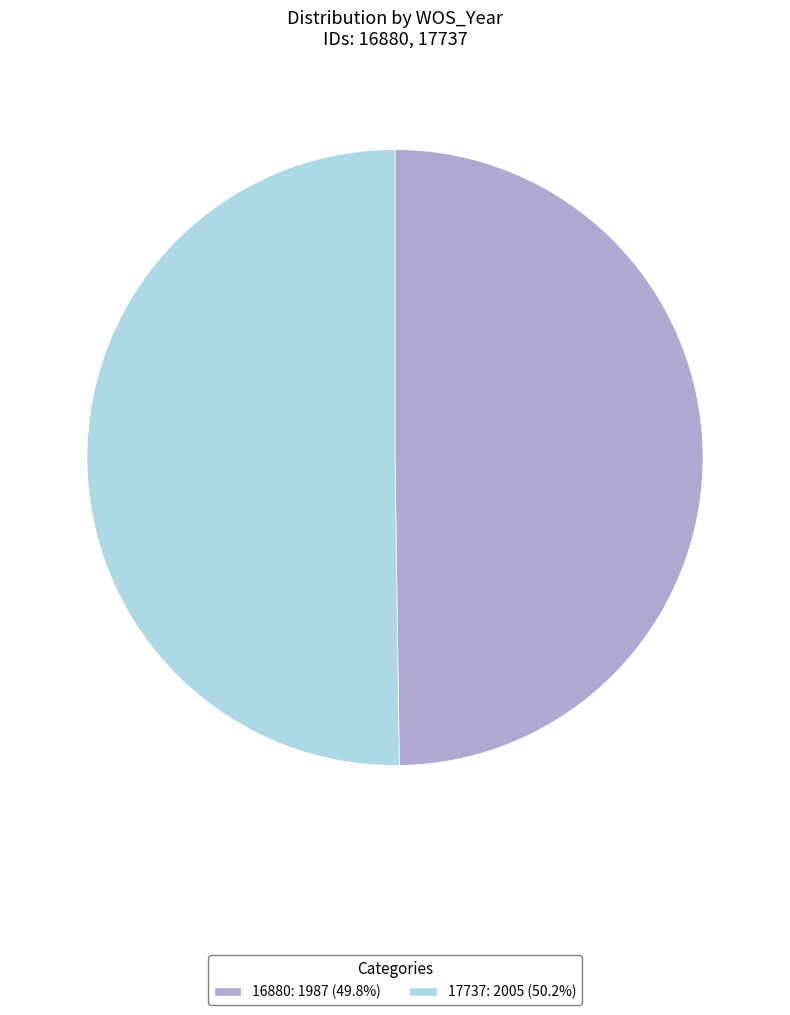

Approximately how many times larger is the value at 17737 compared to 16880?

1.0